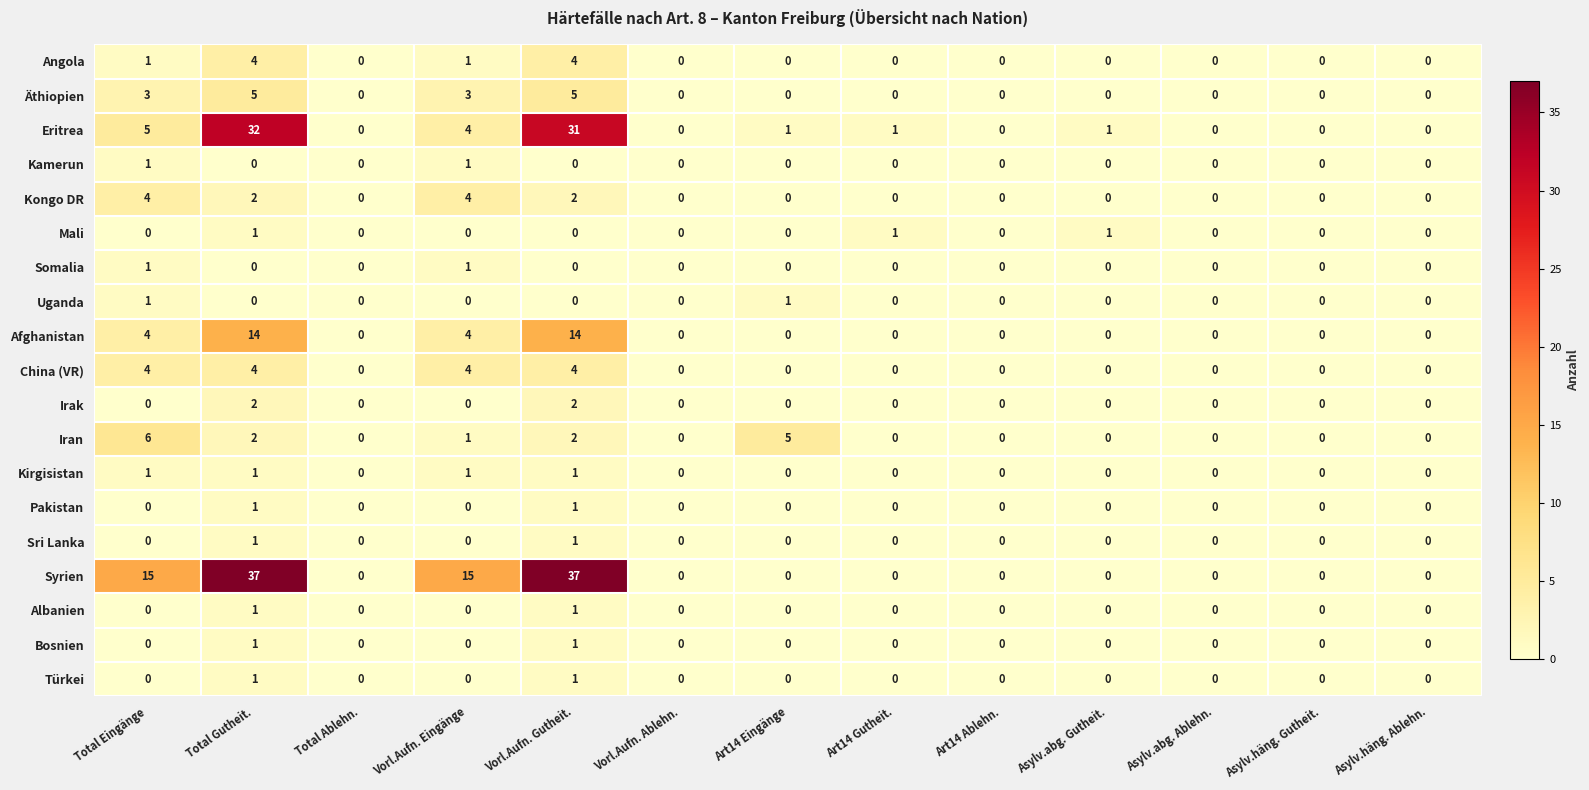

The value of Sri Lanka at Total Gutheit. is 1. True or false?

True